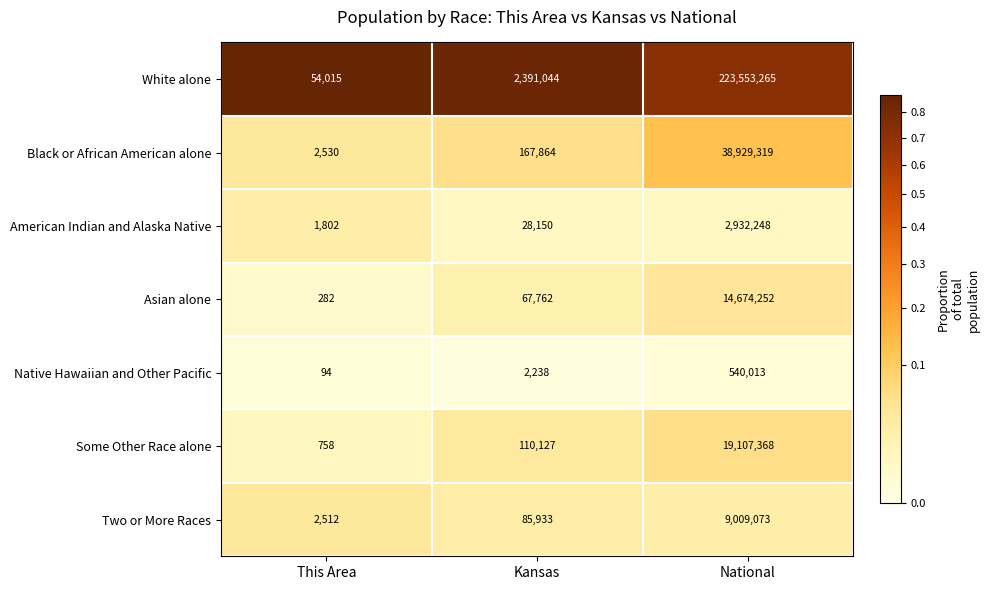

Which category has the lowest value across all series?

This Area